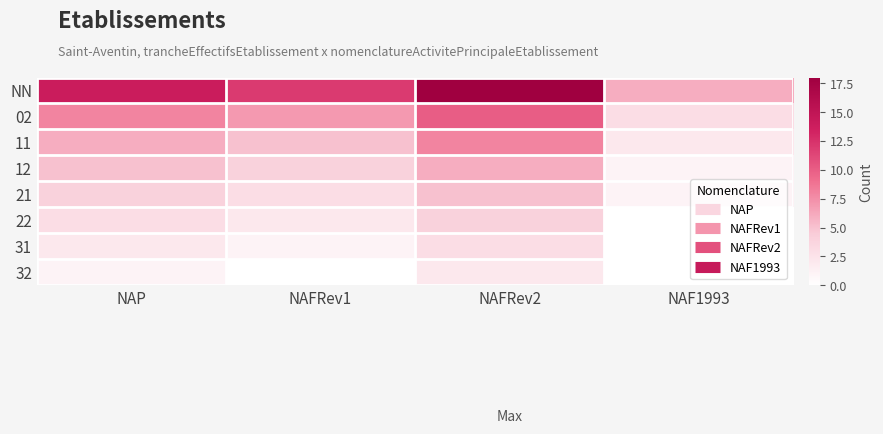

Which series has the widest spread of values?

NN